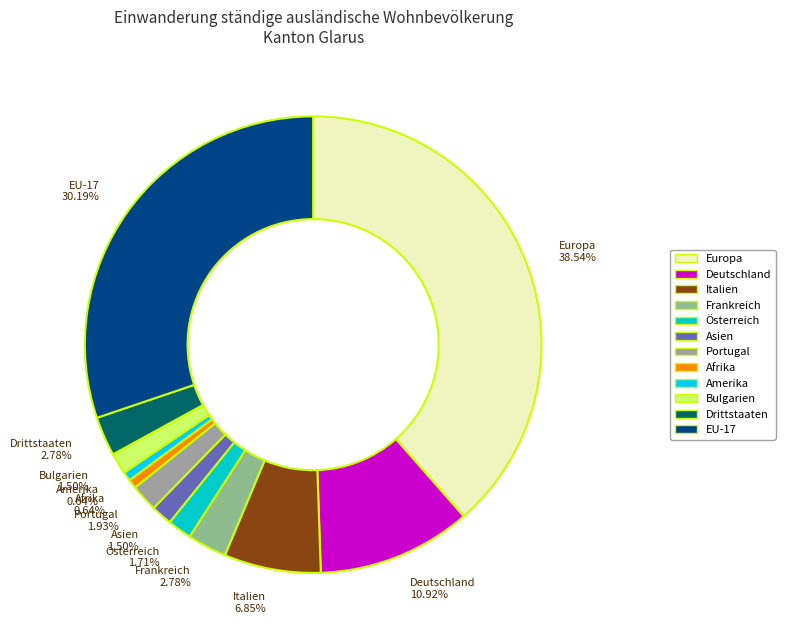

What percentage do Italien and Europa together represent?

45.4%